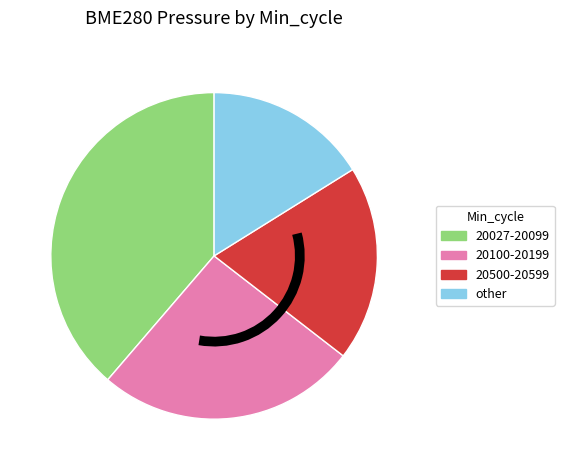

Is there a majority slice in this chart?

No